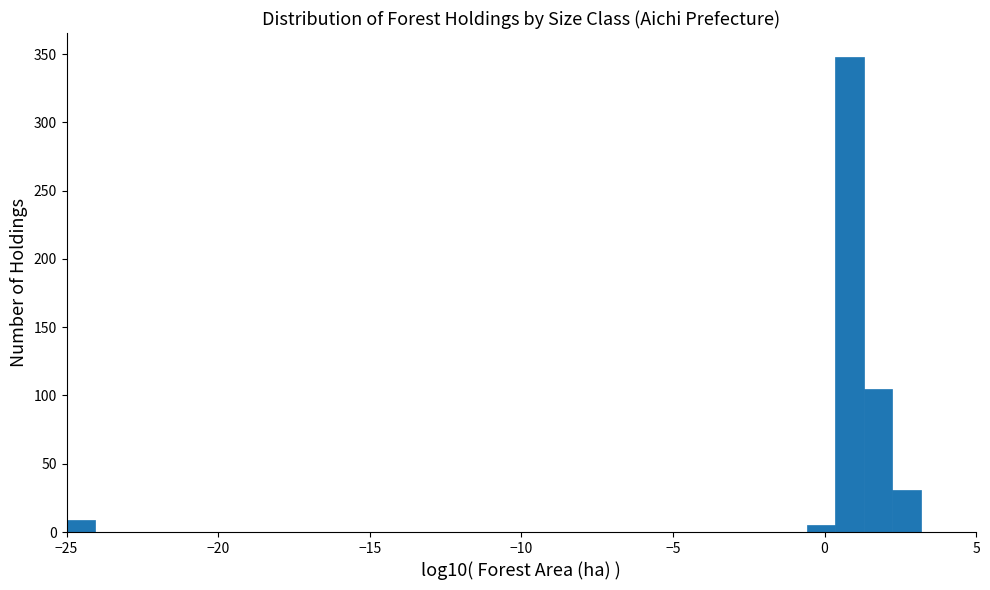

Around what value on the x-axis is the tallest bar? Give the approximate position of its centre, as read against the axis.

1.0